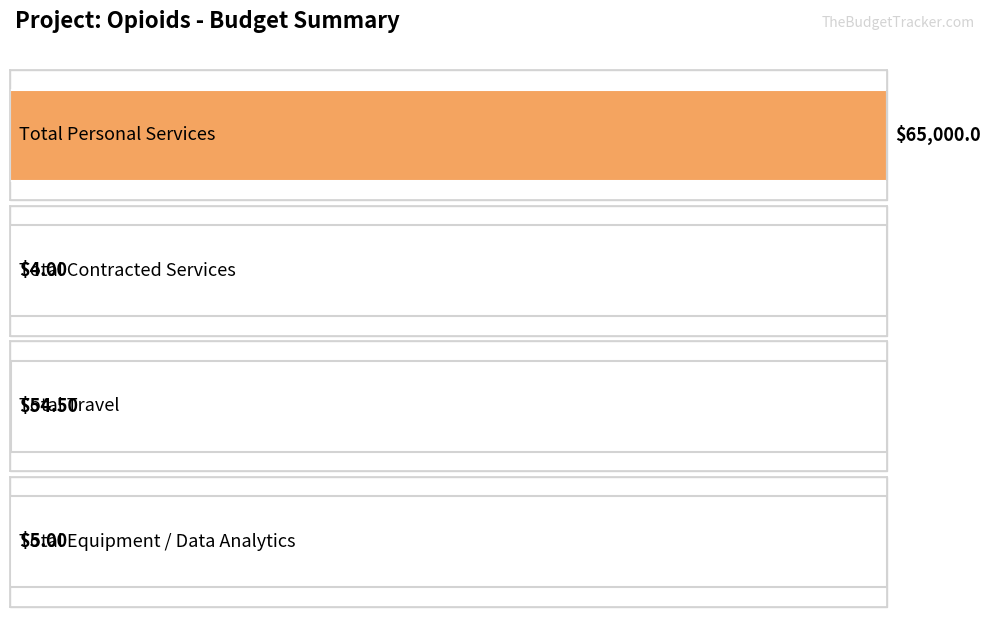

List the labels in order of value, largest first.

Total Personal Services, Total Travel, Total Equipment / Data Analytics, Total Contracted Services